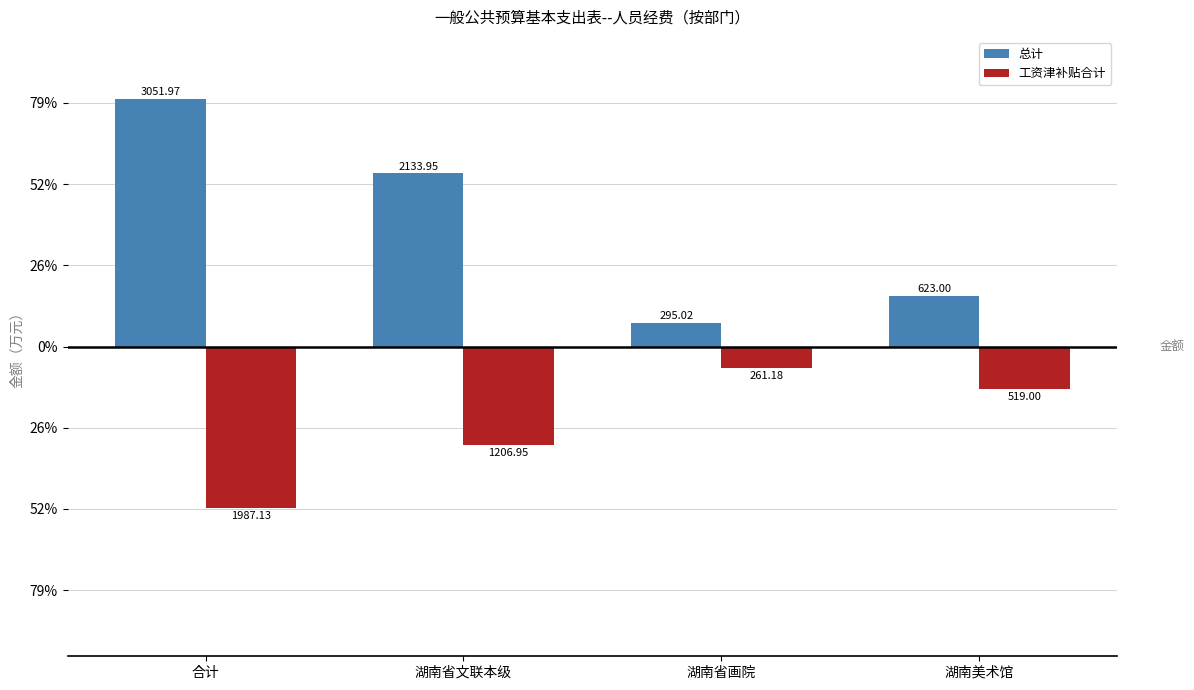

Does the chart contain stacked bars?

No